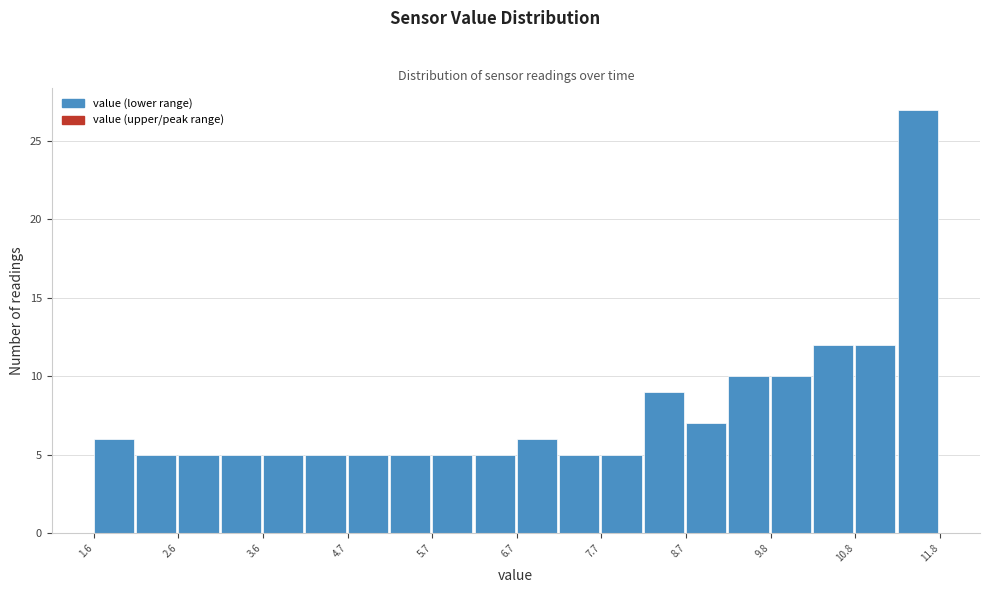

Read against the x-axis, roughly where is the centre of the tallest bar?

11.6